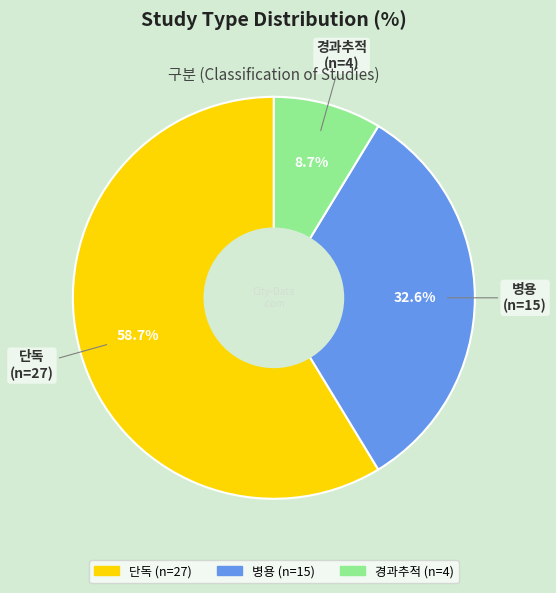

To the nearest percent, what is the difference between the 단독 and 병용 slice percentages?

26%